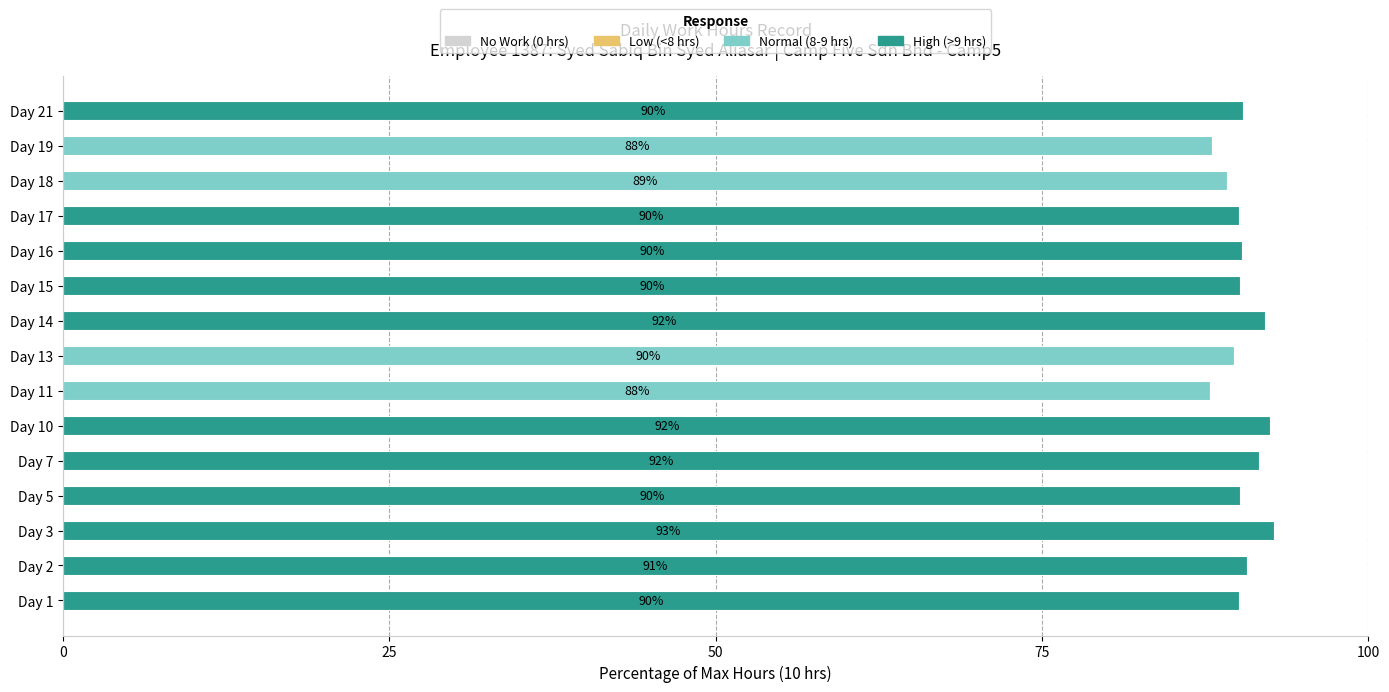

The Normal (8-9 hrs) series shows 89.7 at Day 13. True or false?

True